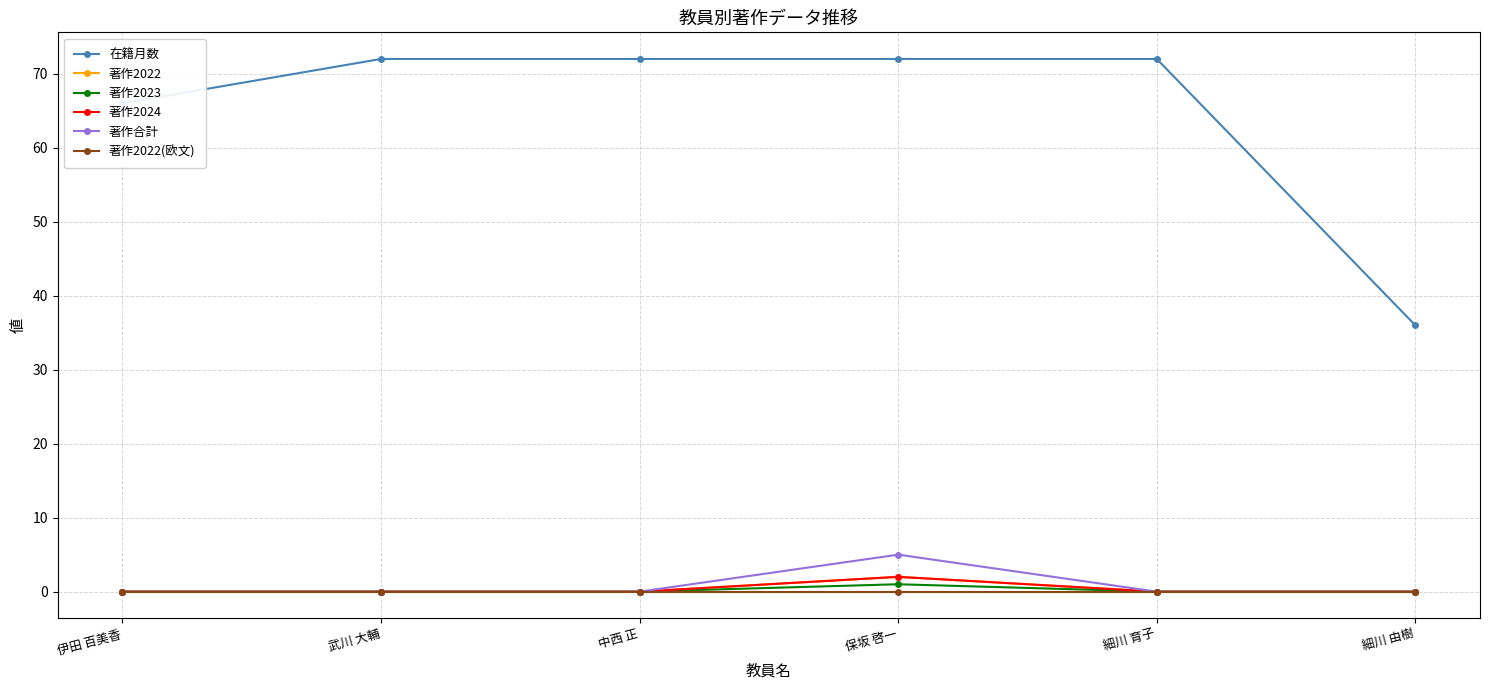

Does the chart have visible grid lines?

Yes